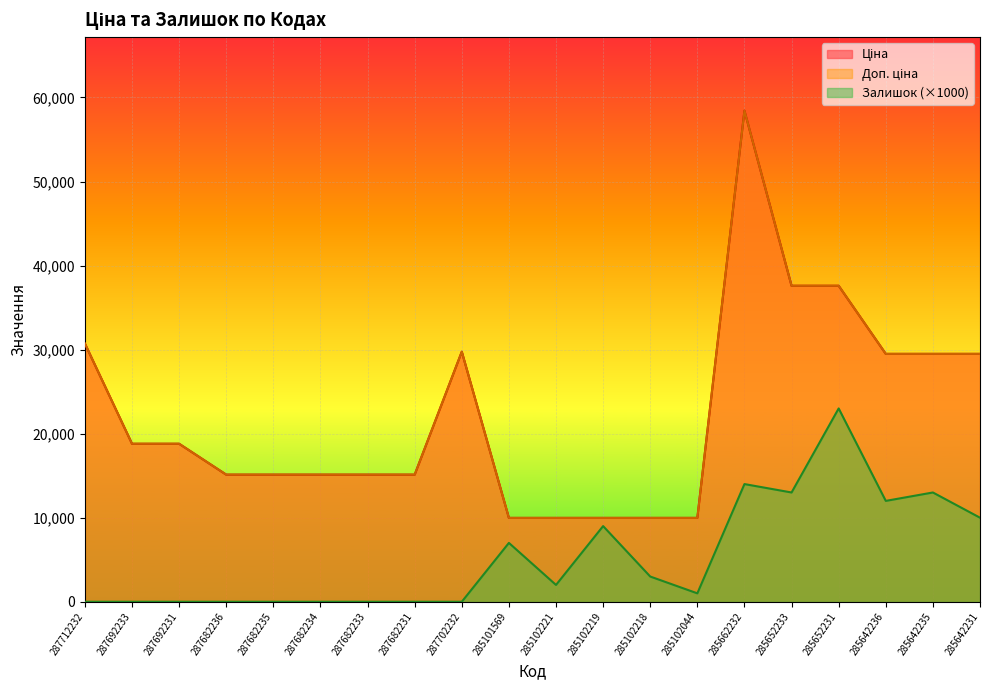

Which has a higher value, 287712232 or 285652231?

285652231